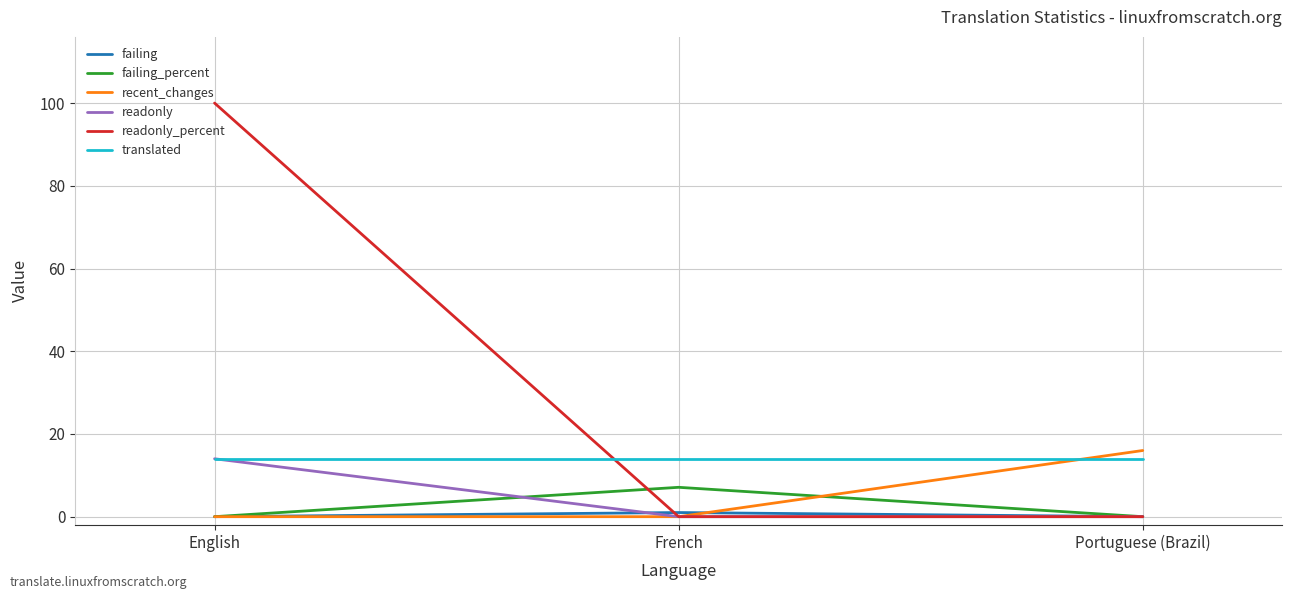

Reading left to right, extract all data points from this chart.

failing: 0.0	1.0	0.0
failing_percent: 0.0	7.1	0.0
recent_changes: 0.0	0.0	16.0
readonly: 14.0	0.0	0.0
readonly_percent: 100.0	0.0	0.0
translated: 14.0	14.0	14.0